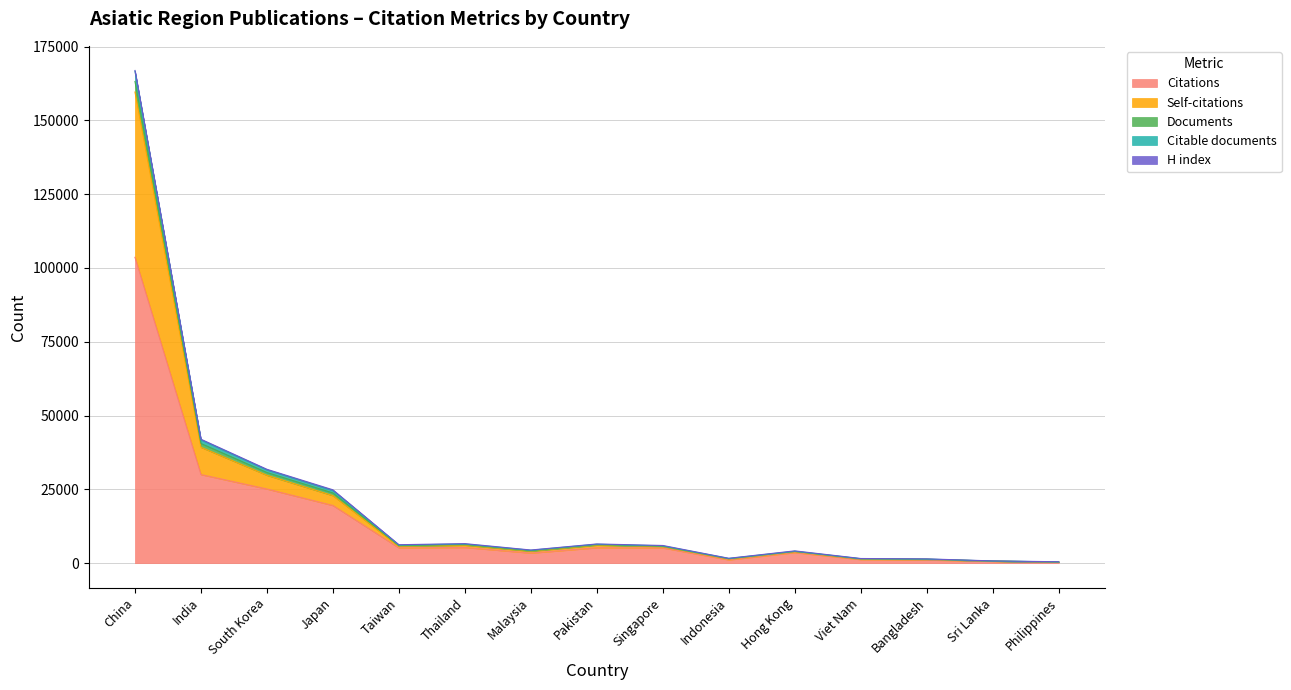

True or false: Self-citations and Citable documents intersect in this chart.

False